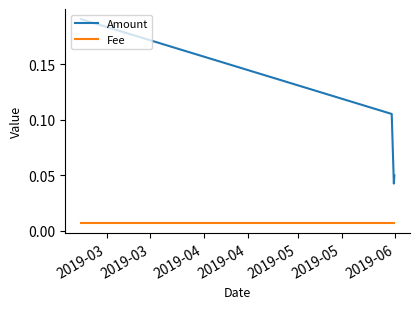

True or false: Fee and Amount intersect in this chart.

False